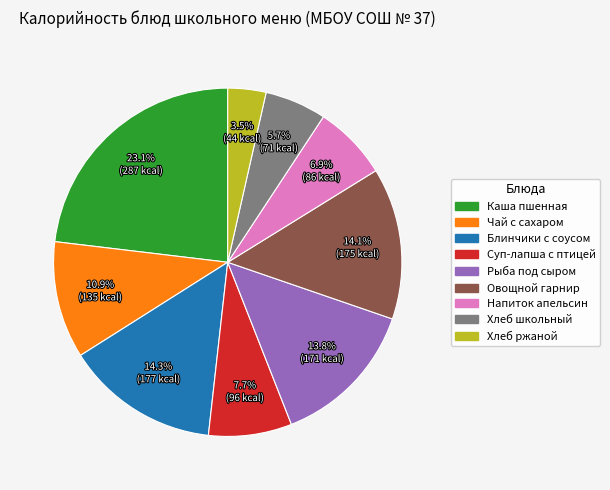

Does any single category account for the majority?

No